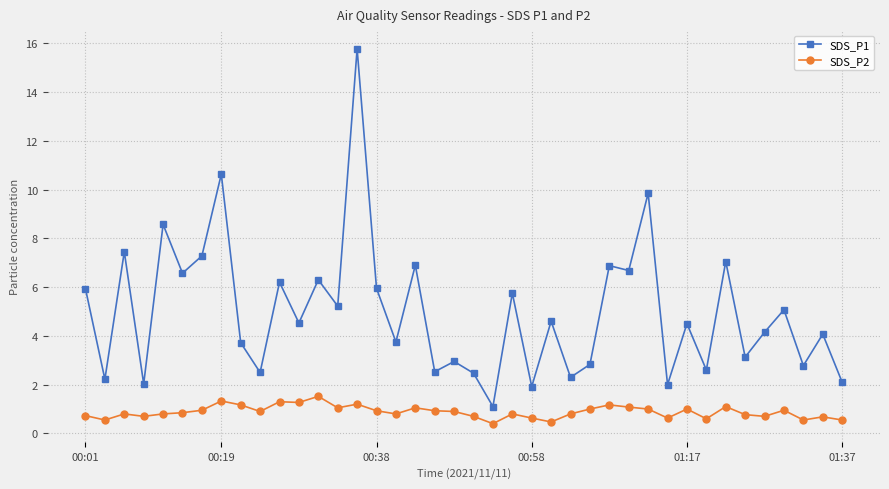

At how many categories does at least one series exceed 8?

4